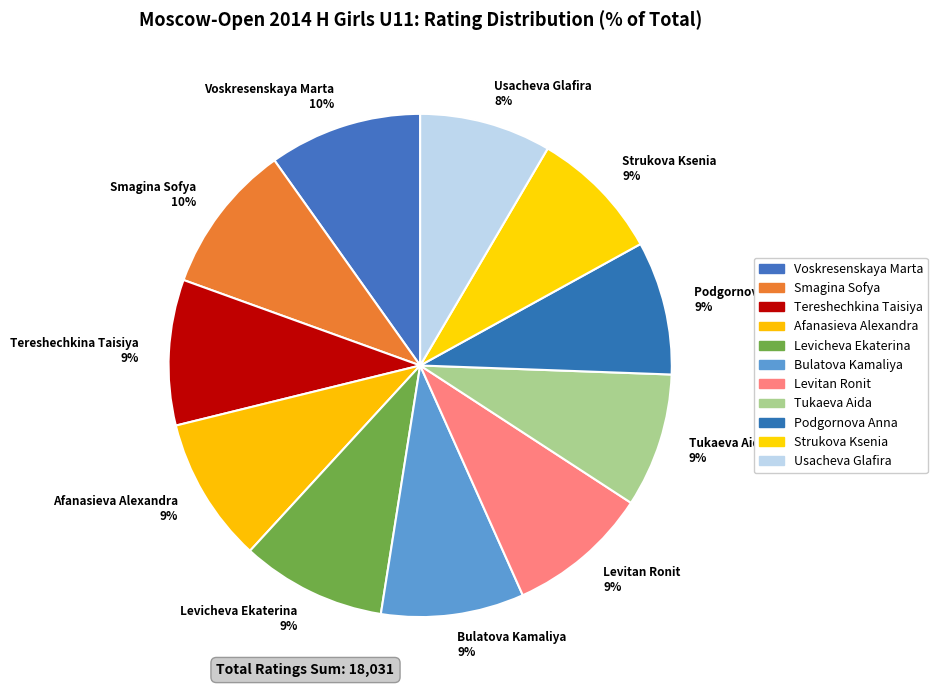

To the nearest percent, what is the combined percentage of Bulatova Kamaliya and Levitan Ronit?

18%